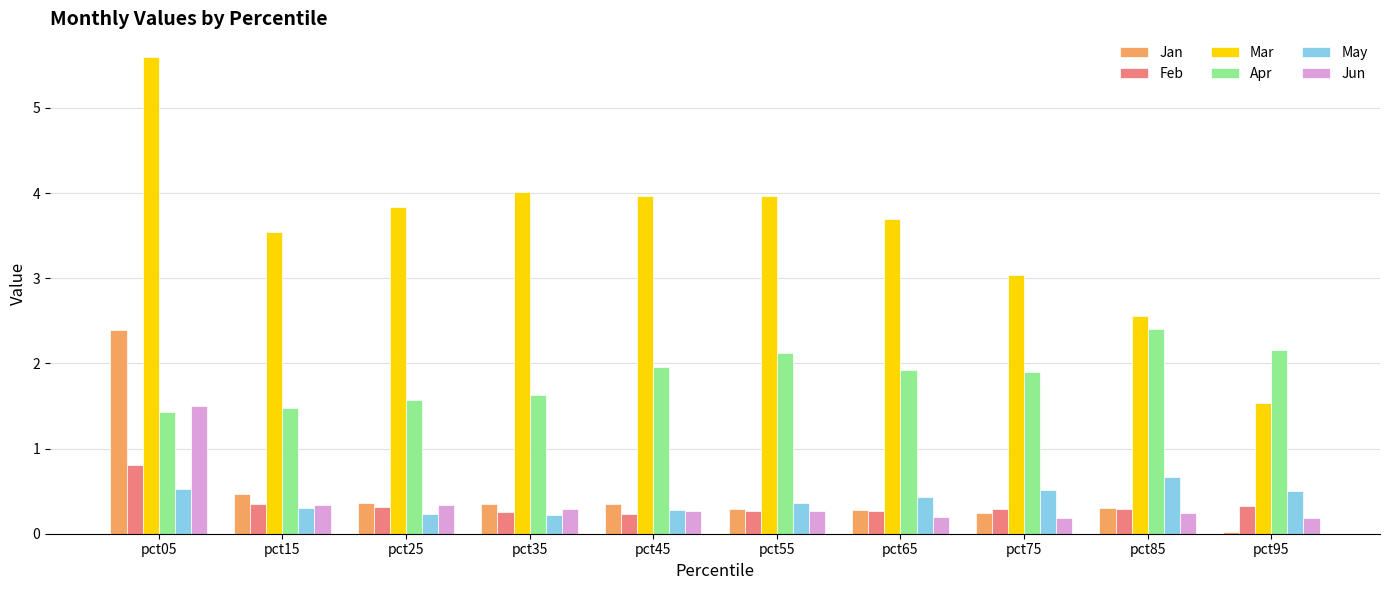

How many distinct data groups are displayed?

6